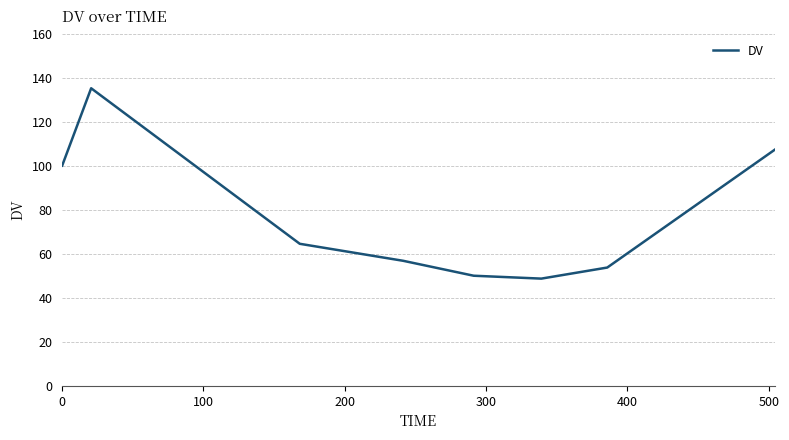

How many interior local valleys (lower than both neighbors) does the data have?

1